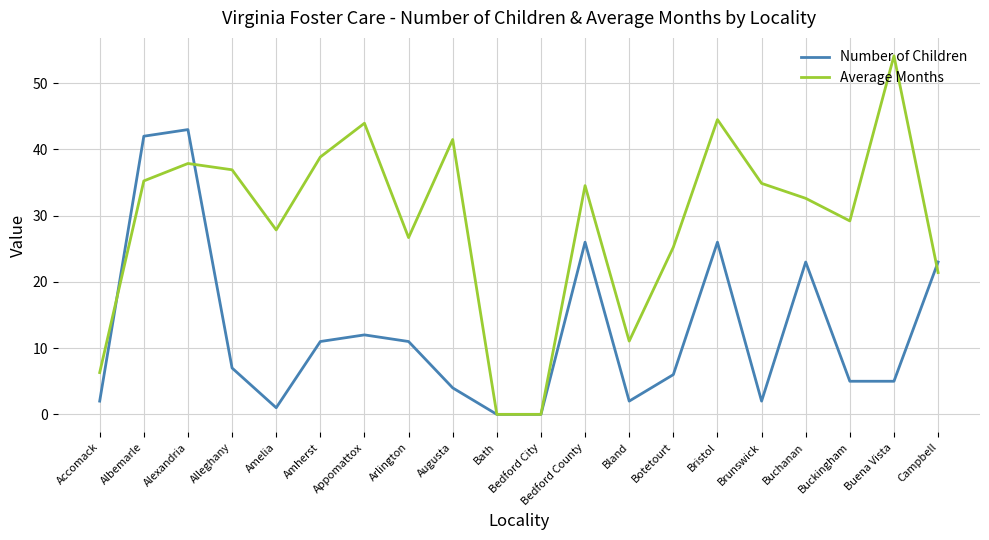

Rank the series at Albemarle from lowest to highest value.

Average Months, Number of Children